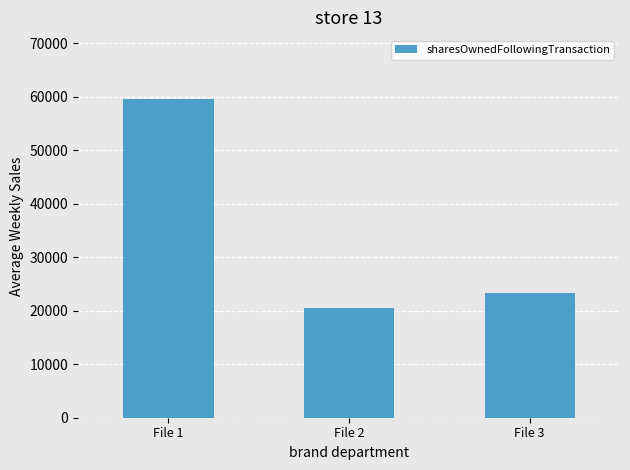

The value at File 3 is 9645. True or false?

False